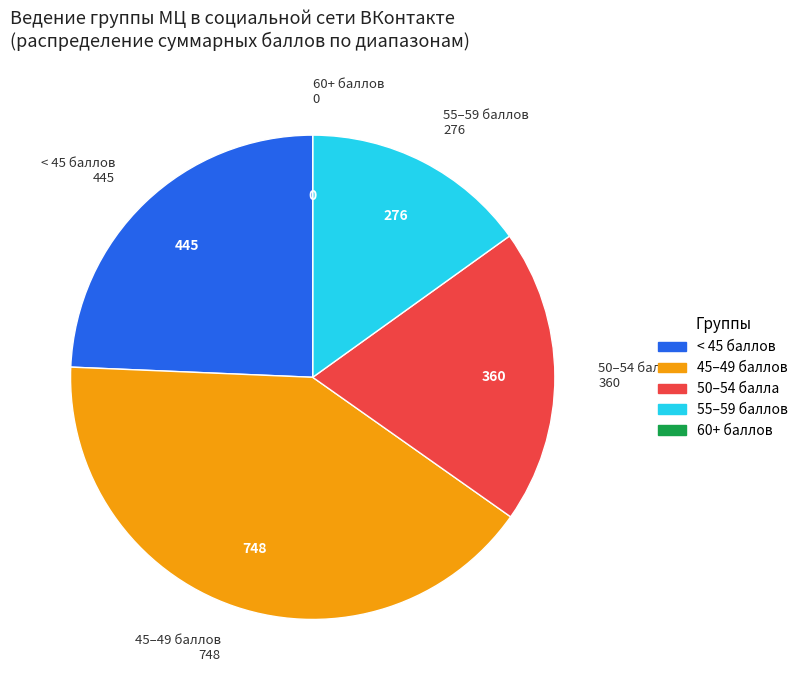

Does any single category account for the majority?

No